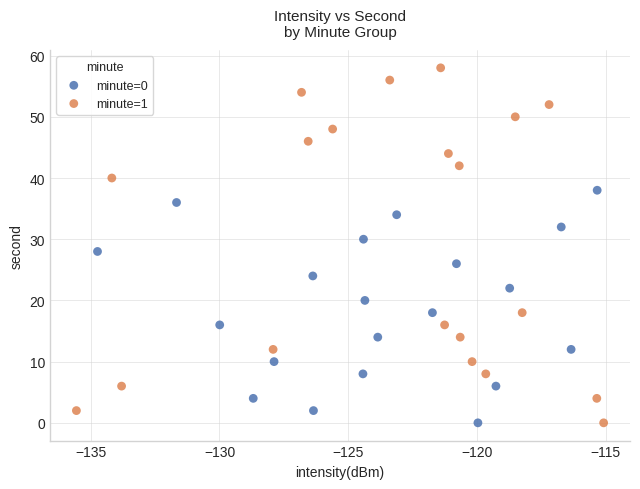

Which series has the widest spread of Y values?

minute=1